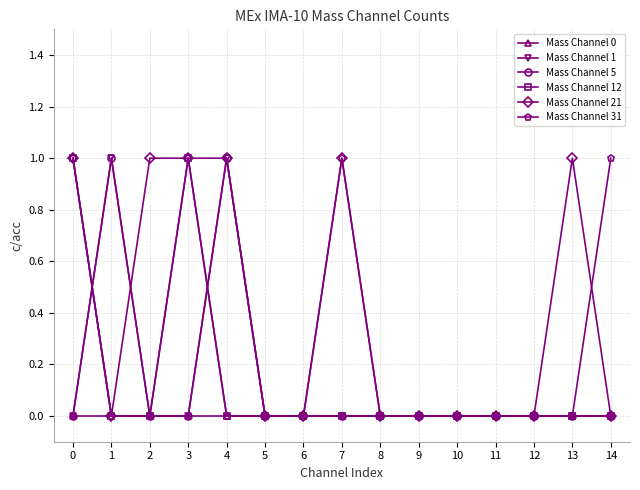

Does the chart have visible grid lines?

Yes